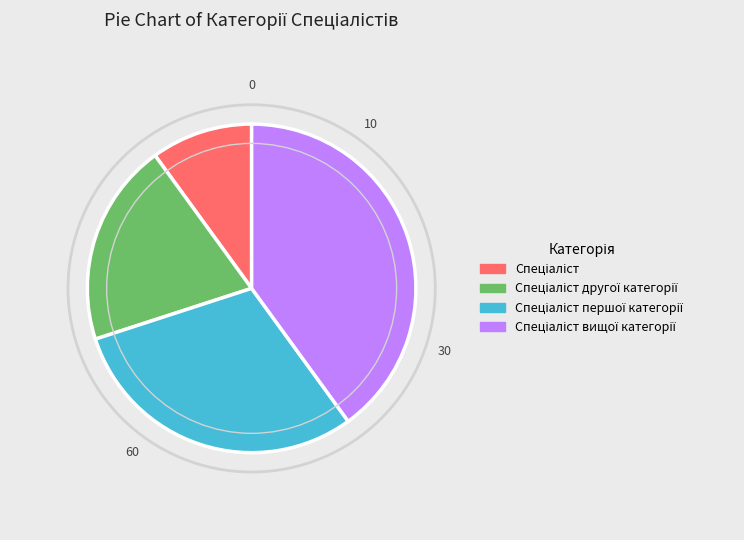

Is there a majority slice in this chart?

No